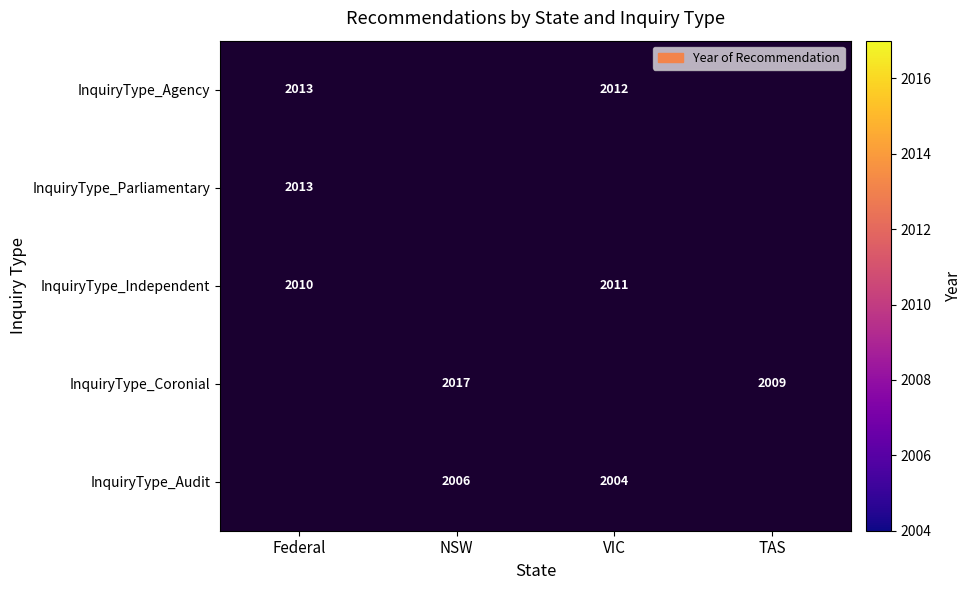

At how many categories does at least one series exceed 2009?

3